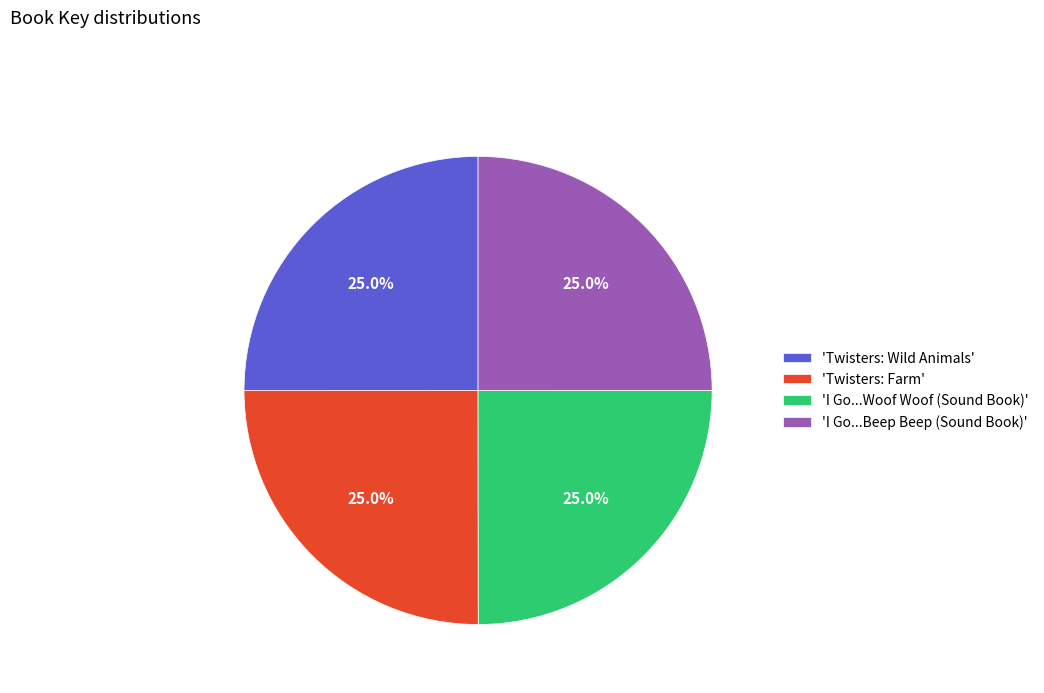

What is the ratio of the value at 'Twisters: Farm' to the value at 'Twisters: Wild Animals'?

1.0